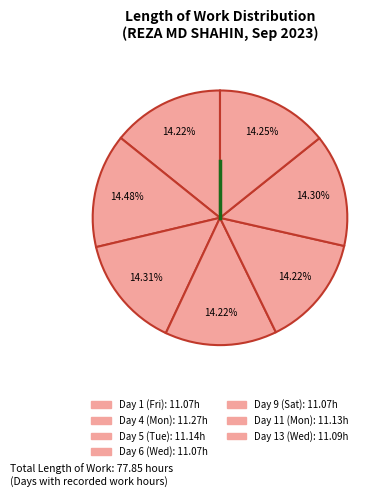

Rank the categories by value from lowest to highest.

Day 1 (Fri), Day 6 (Wed), Day 9 (Sat), Day 13 (Wed), Day 11 (Mon), Day 5 (Tue), Day 4 (Mon)